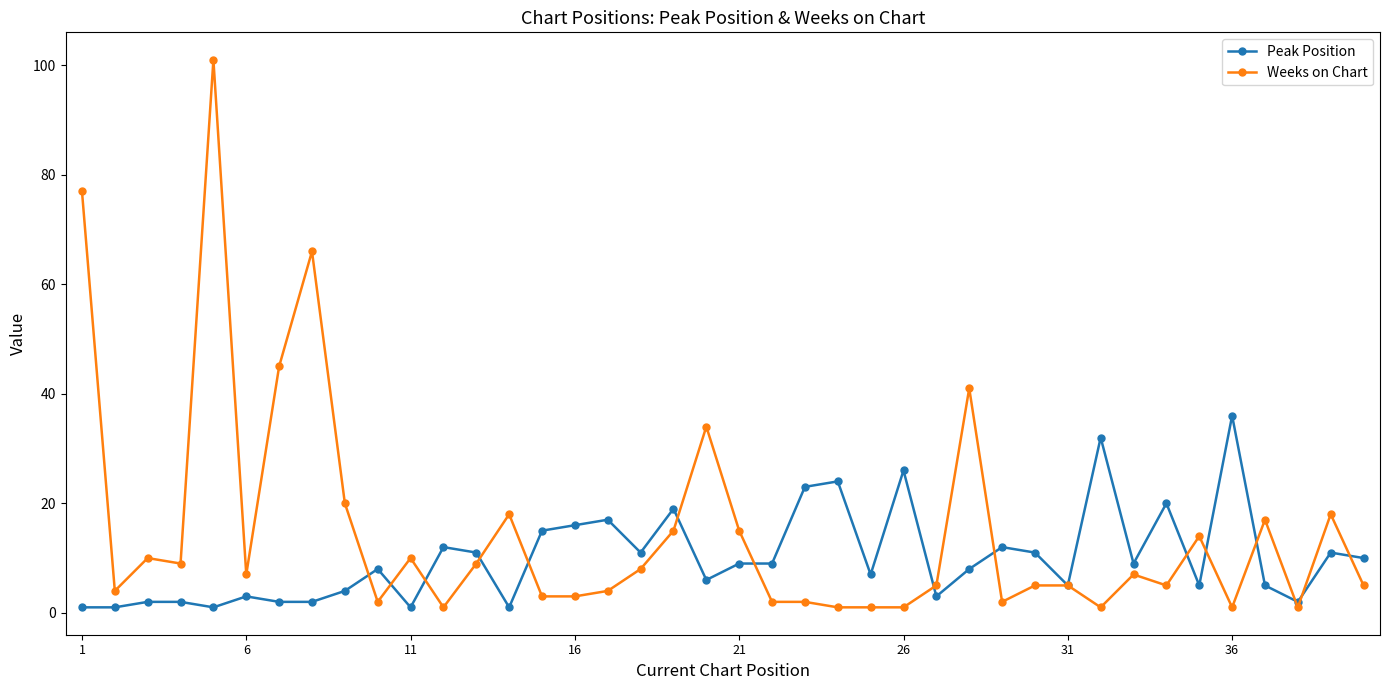

What is the lowest value of the Weeks on Chart series?

1